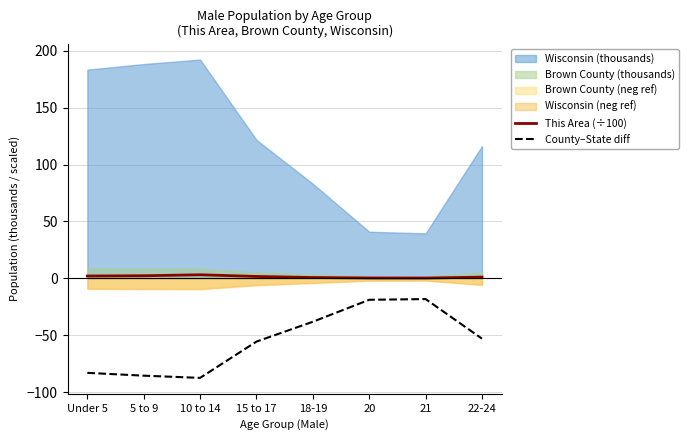

What is the difference between the maximum and minimum values in the This Area (÷100) series?

2.9